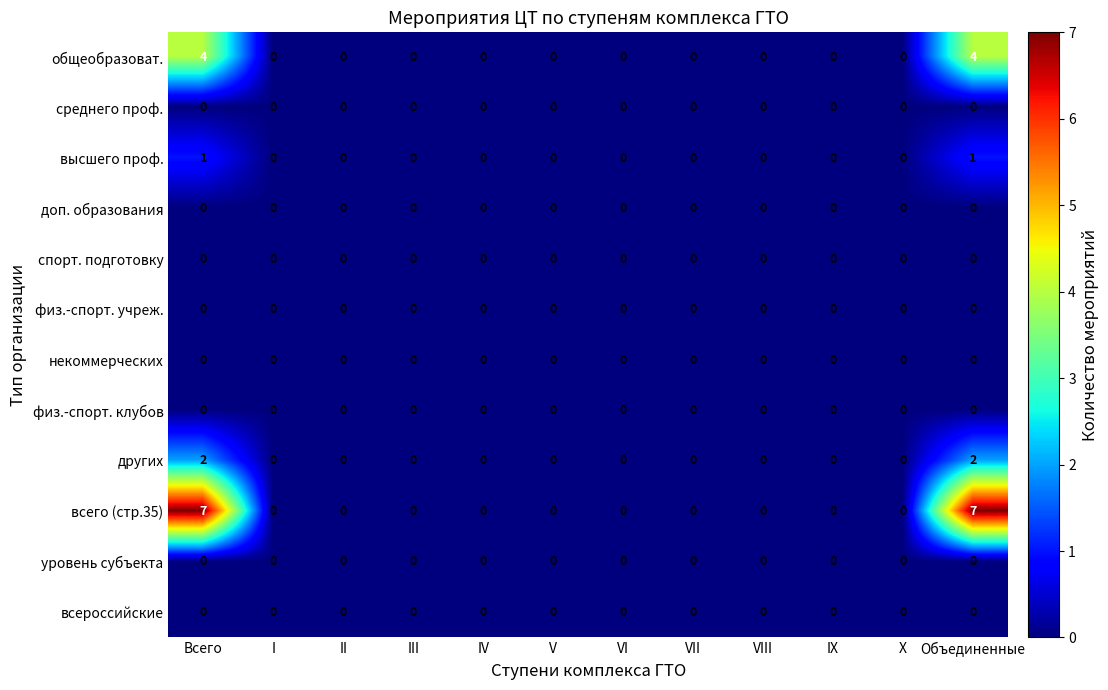

Between Всего and III, which series saw the biggest shift?

всего (стр.35)